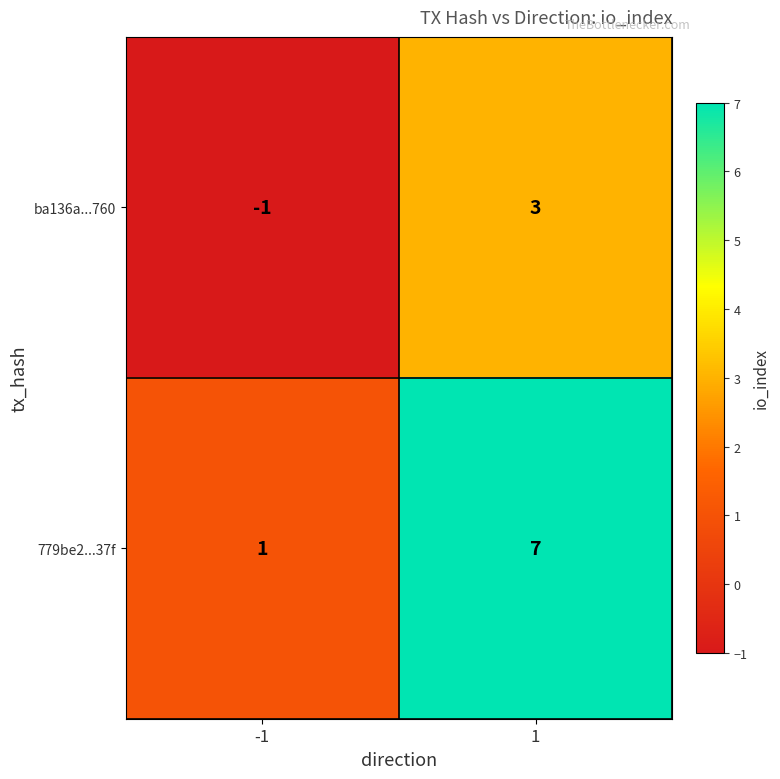

True or false: 779be2...37f has a value of 12 at 1.

False